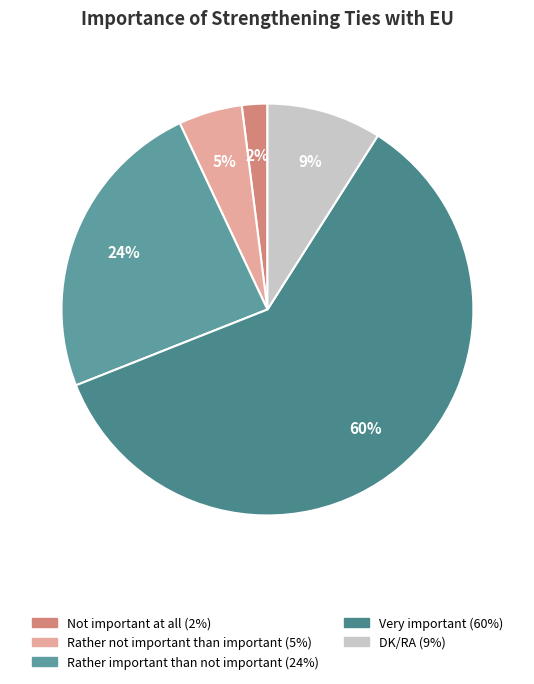

Which category has the smallest portion of the pie?

Not important at all